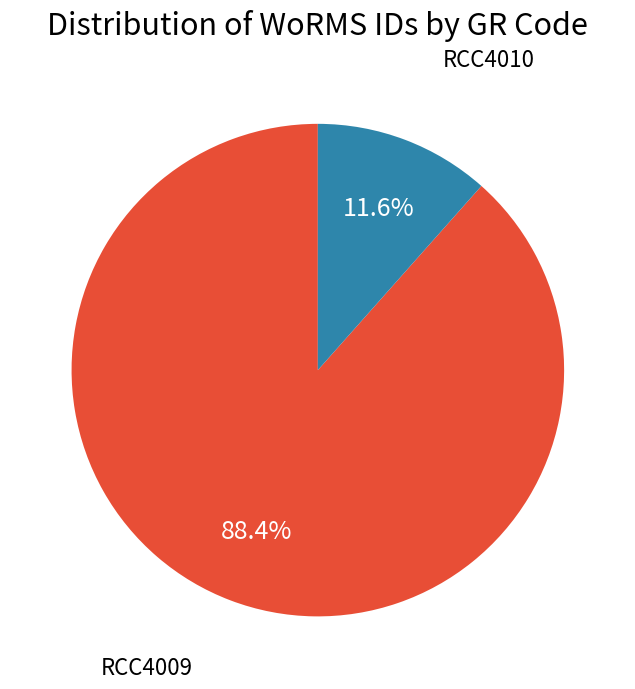

How many segments does this pie chart have?

2